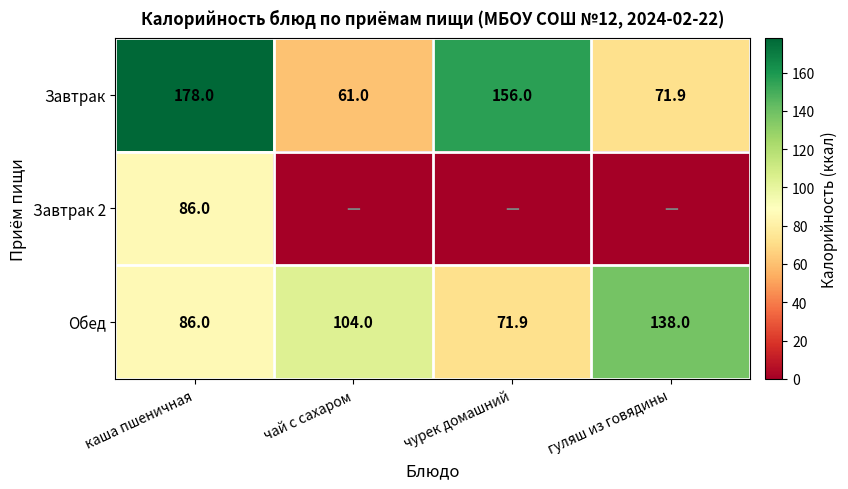

At which label does Завтрак first exceed 156?

каша пшеничная